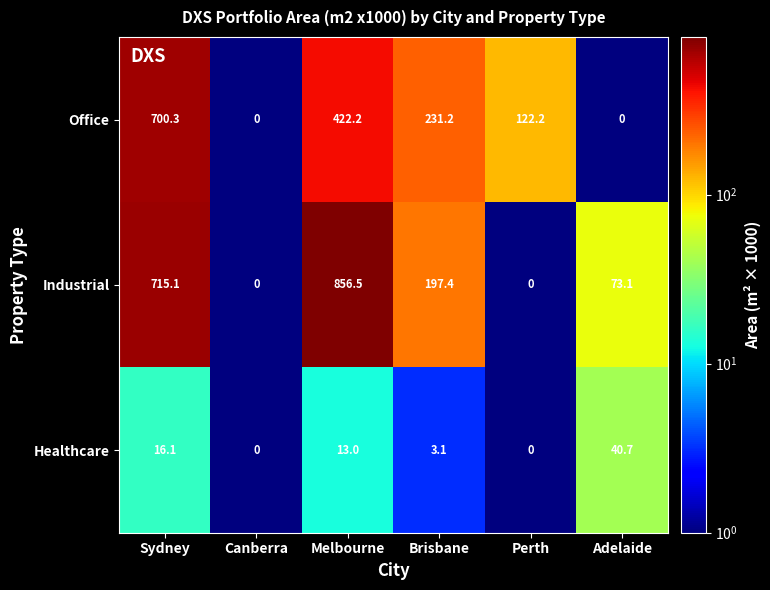

What is the difference between the maximum and second lowest values in the Healthcare series?

40.7